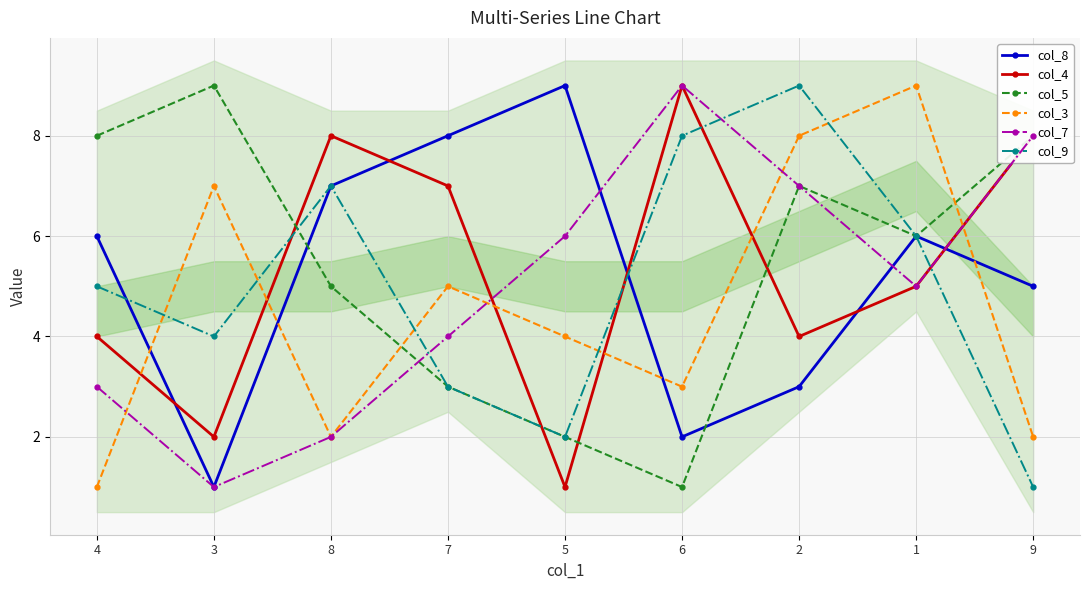

Reading left to right, extract all data points from this chart.

col_8: 6	1	7	8	9	2	3	6	5
col_4: 4	2	8	7	1	9	4	5	8
col_5: 8	9	5	3	2	1	7	6	8
col_3: 1	7	2	5	4	3	8	9	2
col_7: 3	1	2	4	6	9	7	5	8
col_9: 5	4	7	3	2	8	9	6	1